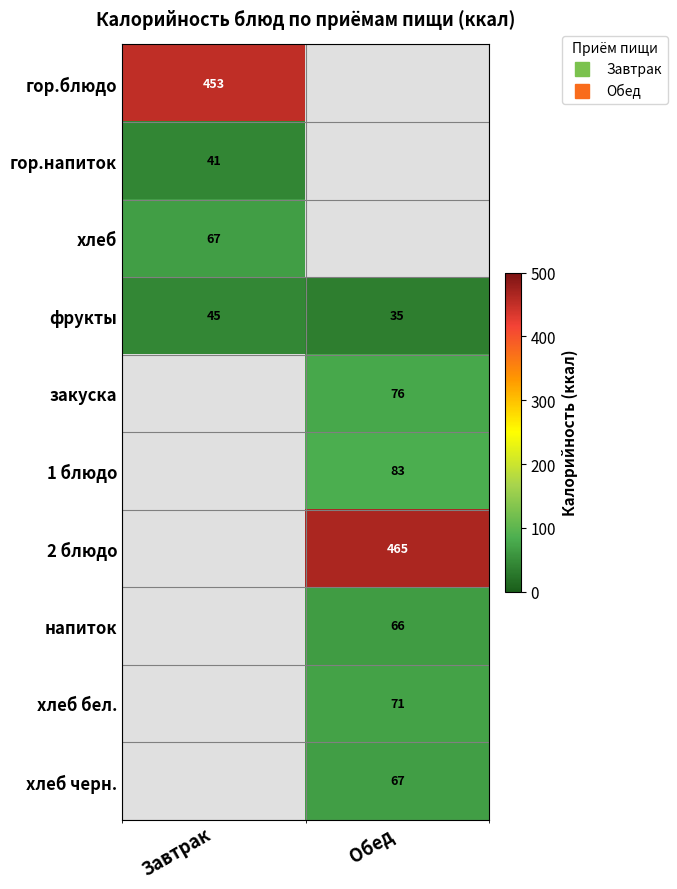

What is the minimum value shown in the chart?

35.0